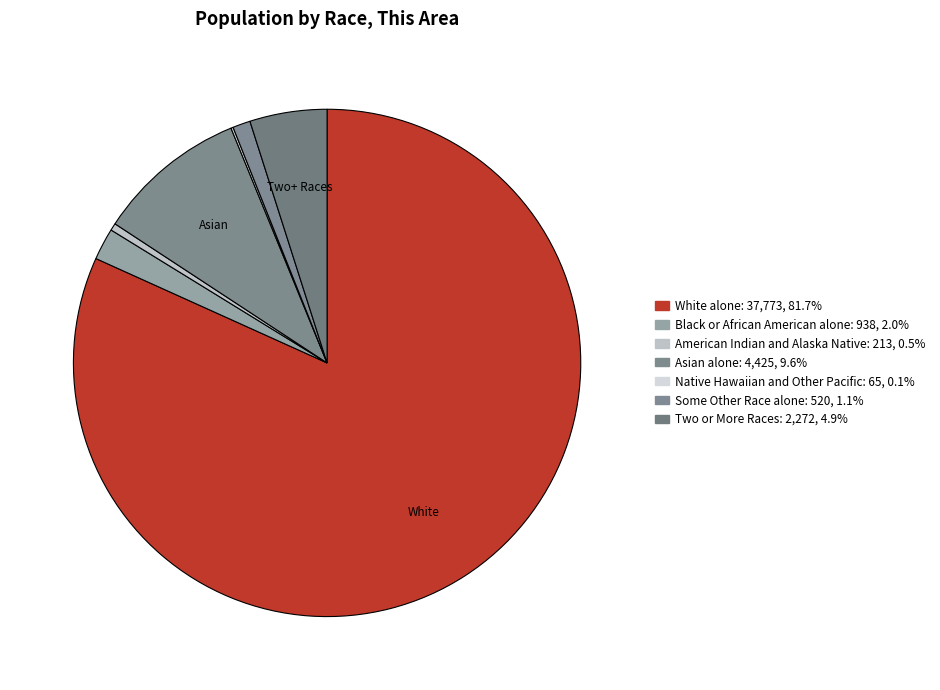

To the nearest percent, what is the average slice percentage?

14%